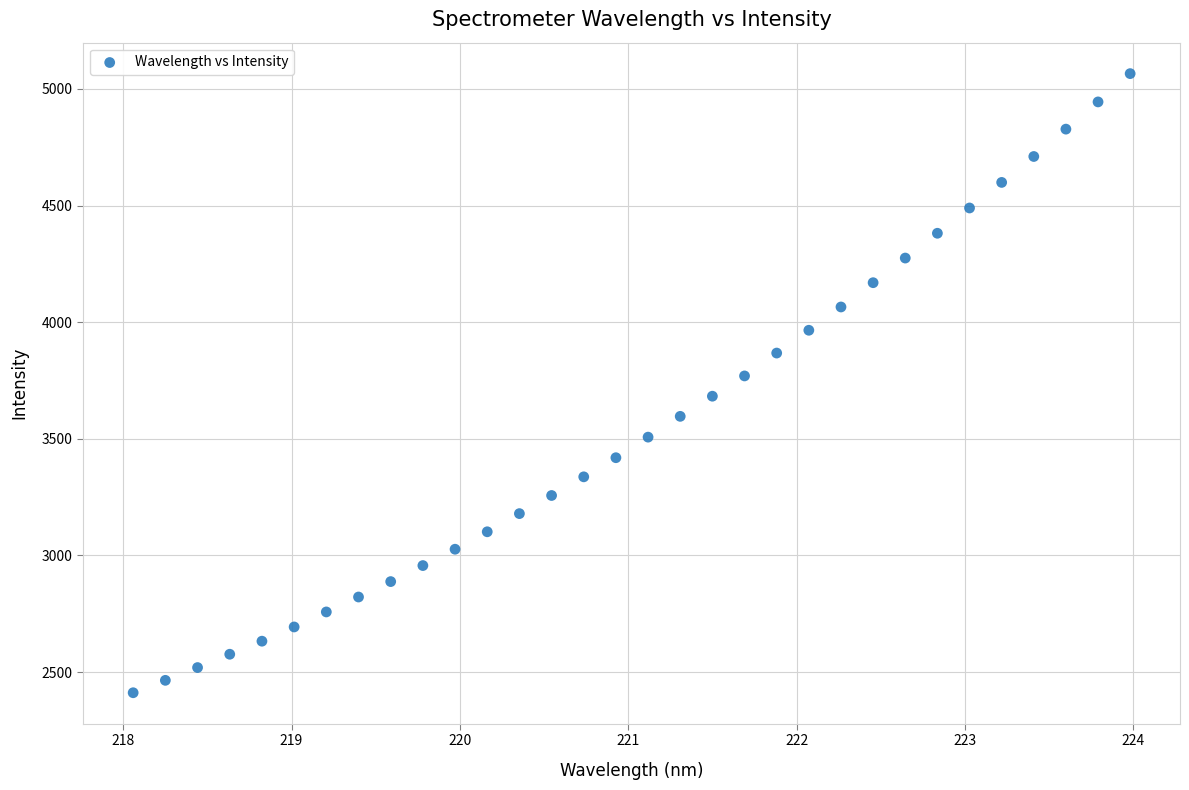

What is the range of X values (max minus min)?

5.9